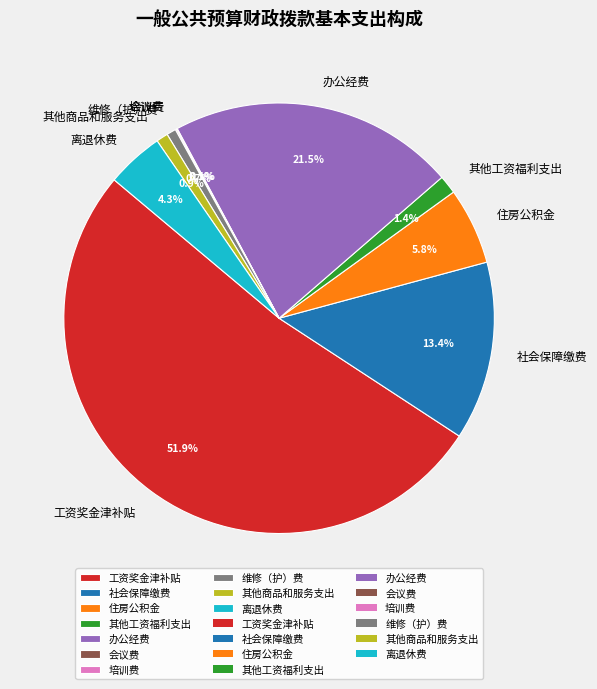

What portion of the pie excludes 离退休费?

95.7%